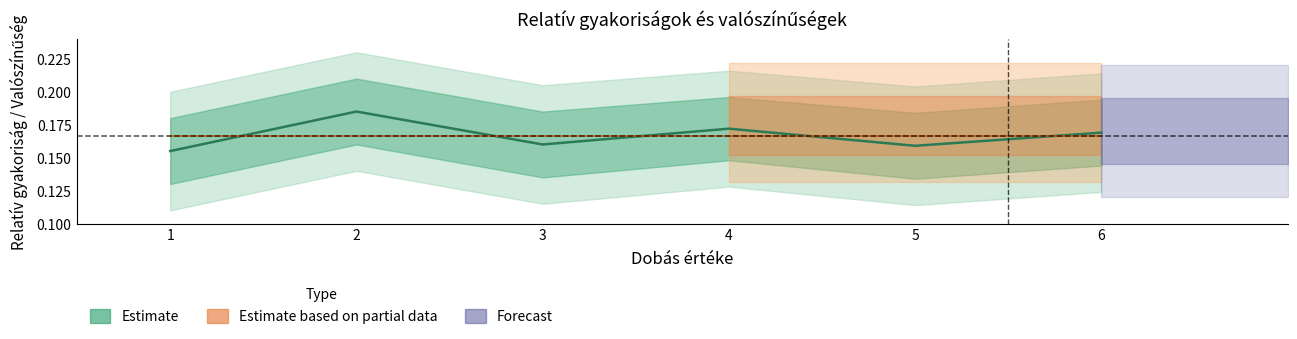

What is the sum of the values at 6 and 2?

0.4